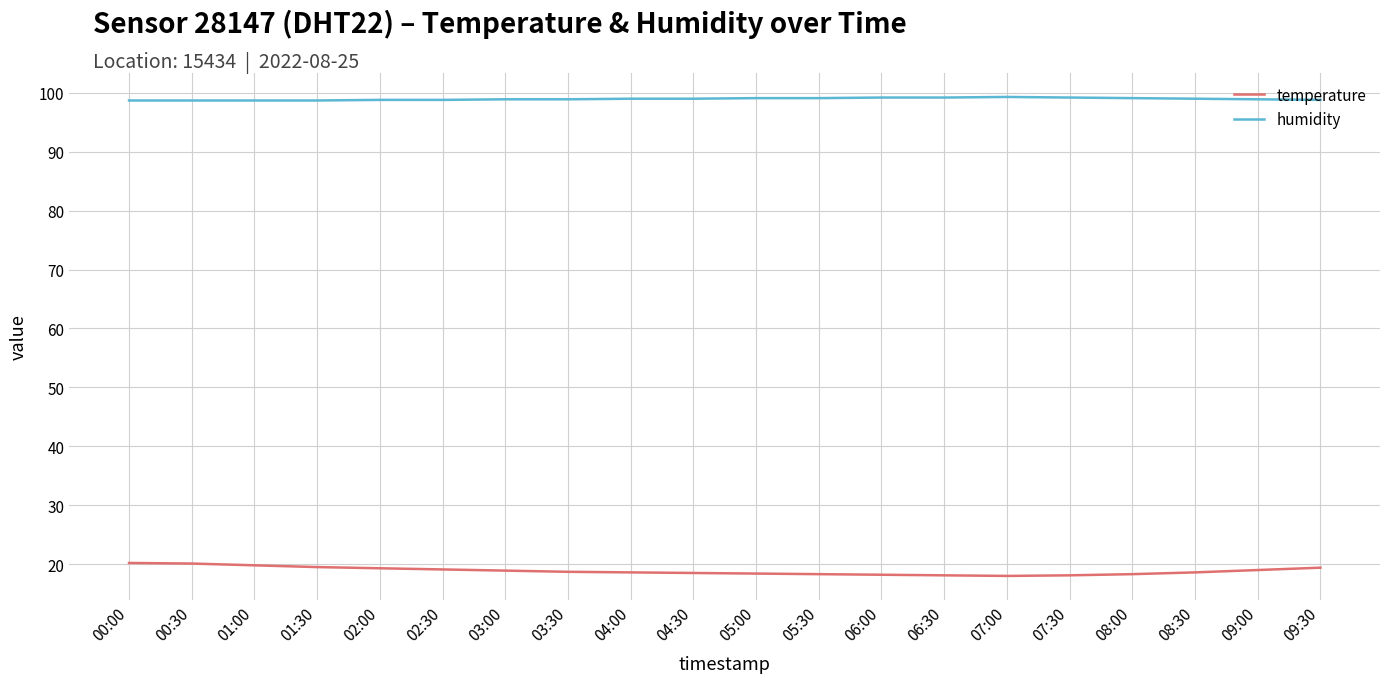

True or false: temperature and humidity intersect in this chart.

False